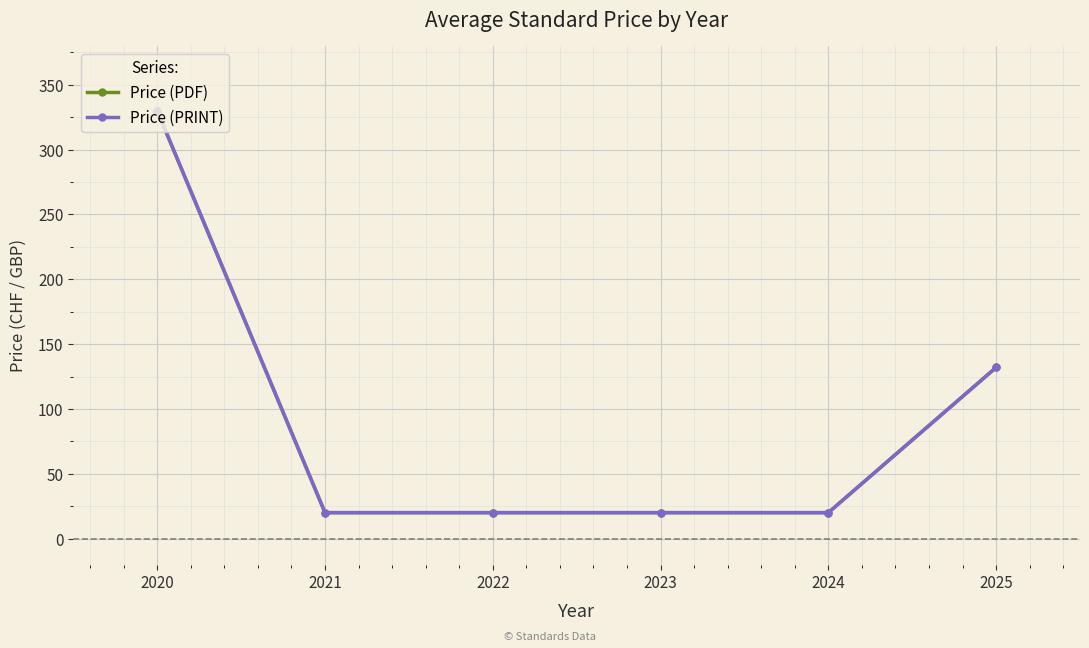

How many lines are shown in the chart?

2